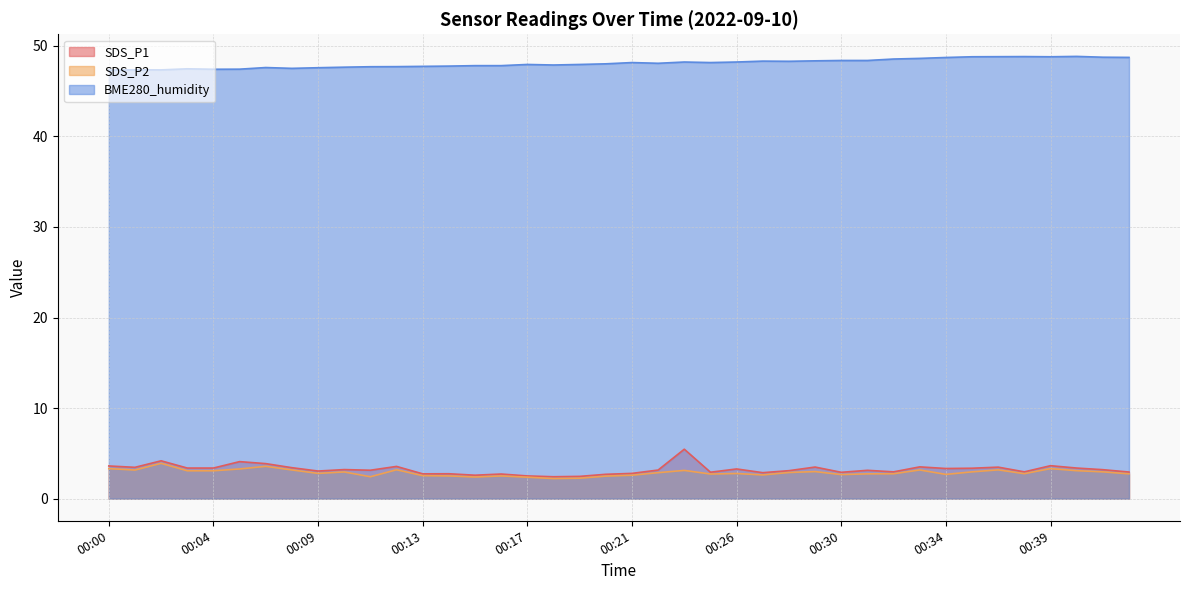

What is the value of the SDS_P1 point at the 15th from the left?

2.6